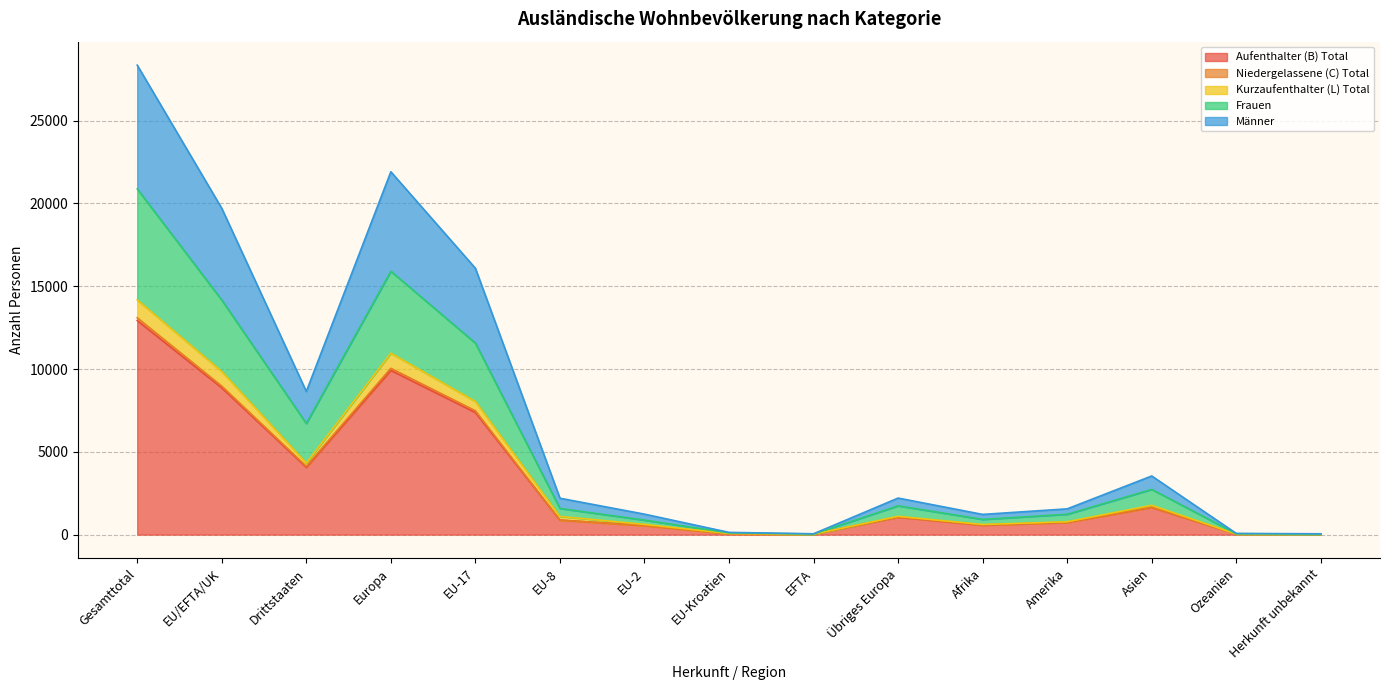

At which label is Niedergelassene (C) Total closest to 6561?

EU-17